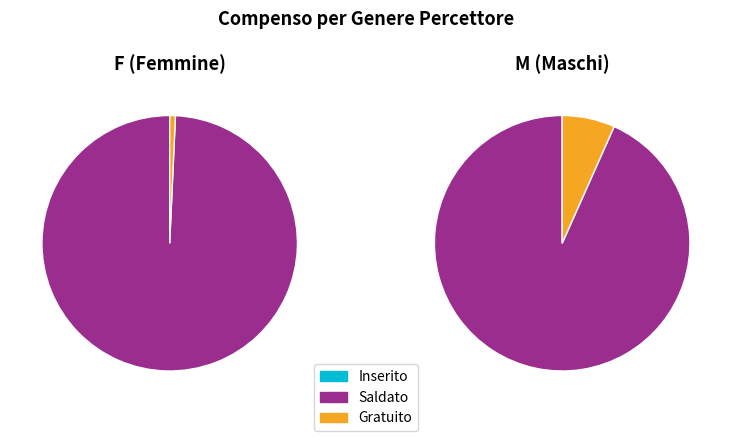

Does 19 account for over 50% of the chart?

No